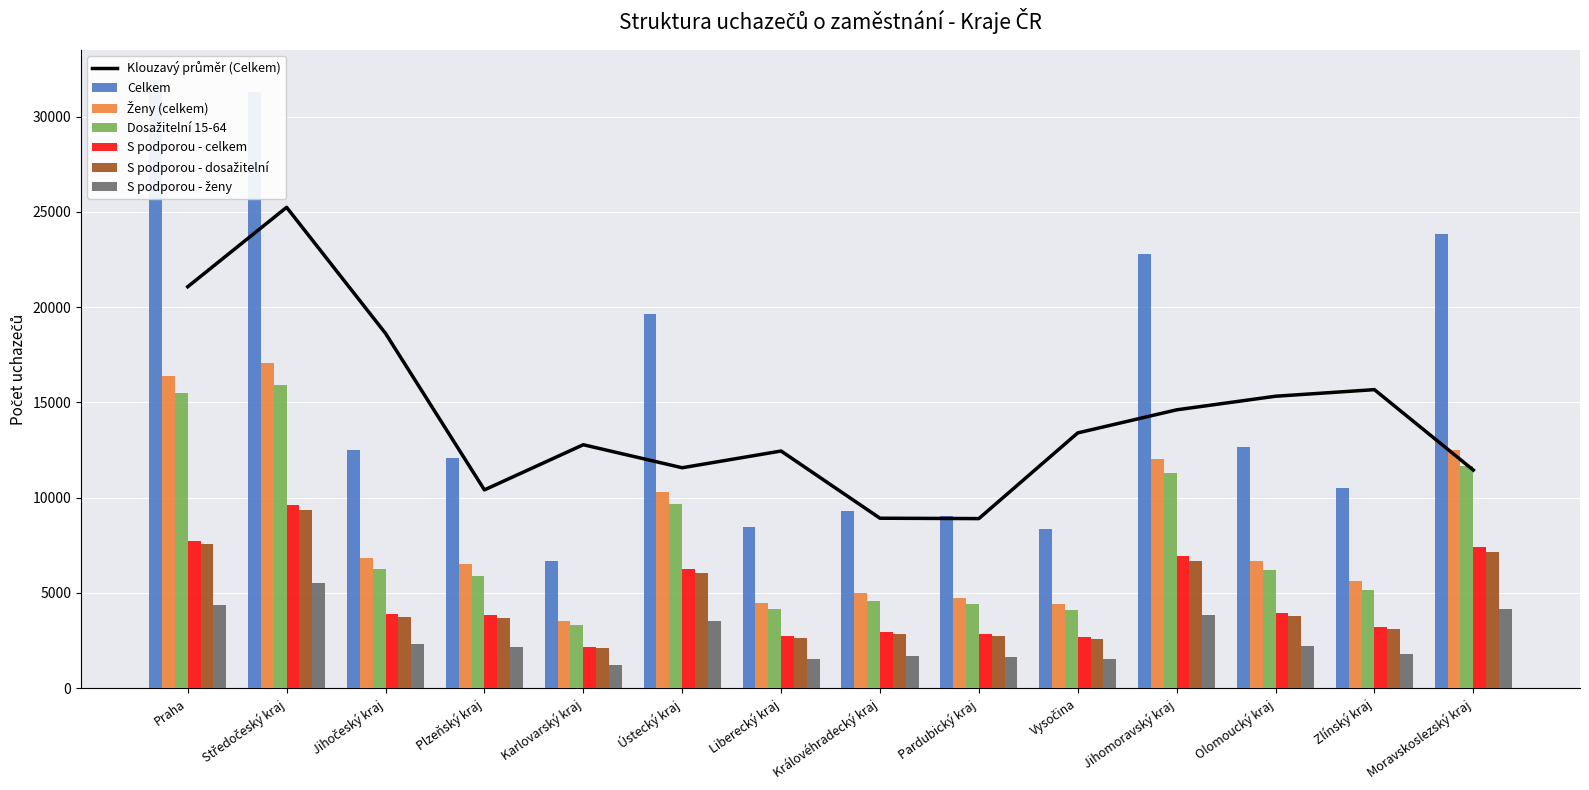

What is the spread (max minus min) of values at Ústecký kraj?

16100